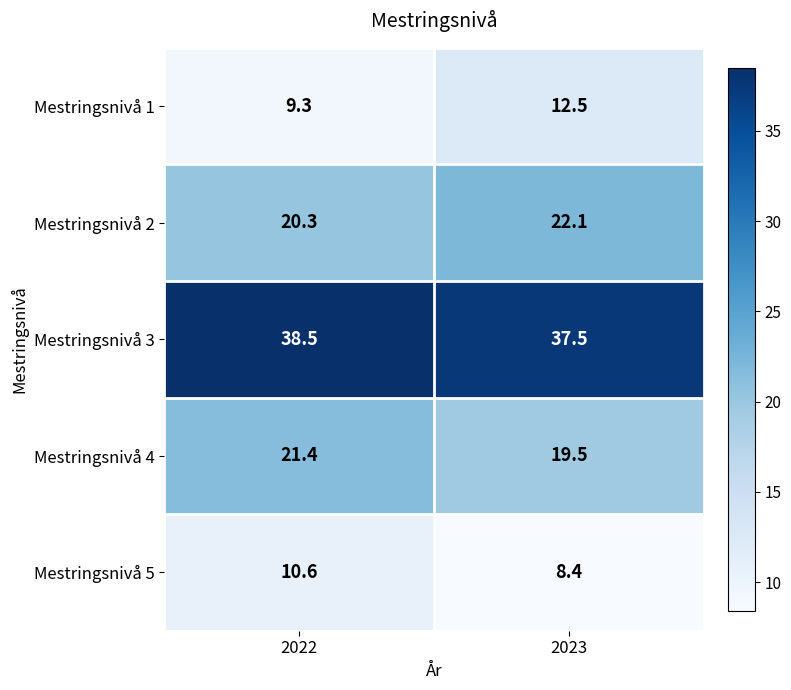

Is it true that Mestringsnivå 4 equals 33.8 at 2023?

False